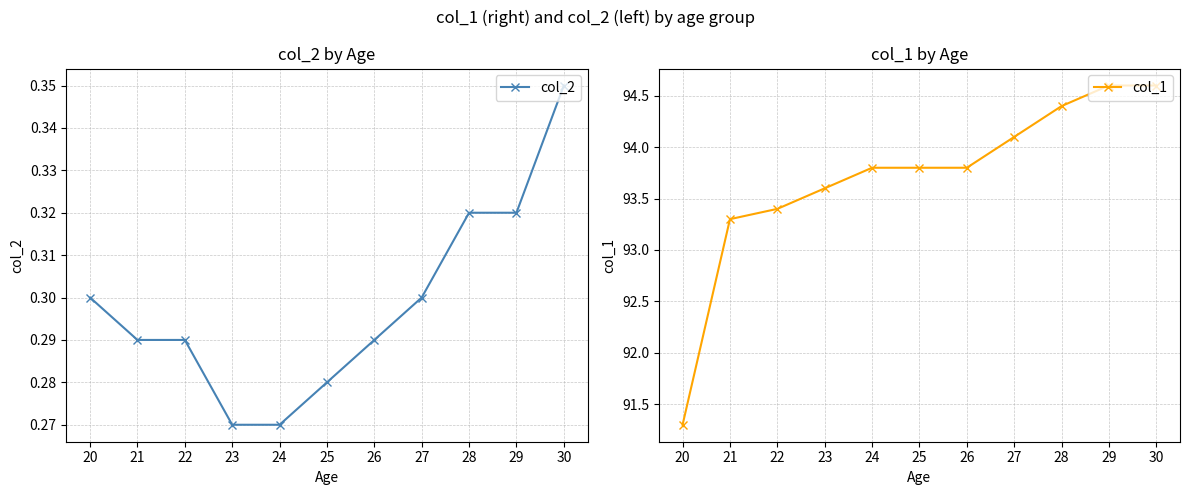

Which has a higher value, 22 or 30?

30